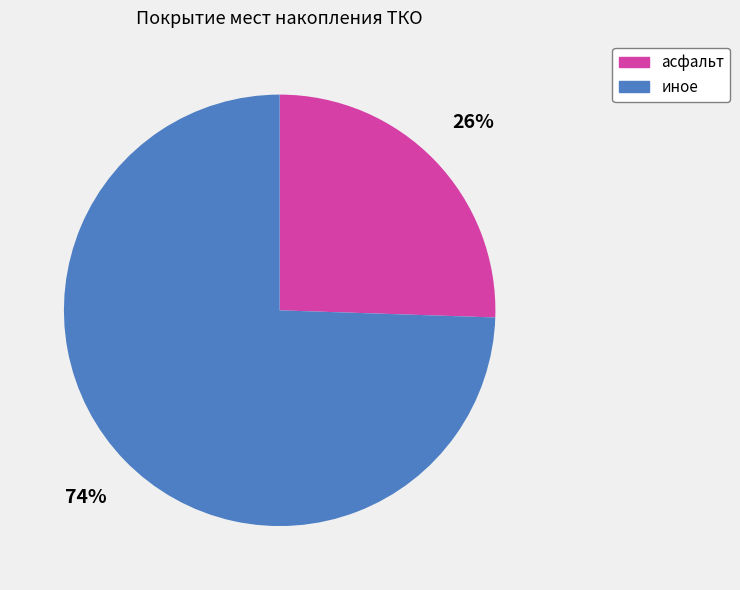

To the nearest percent, what is the average slice percentage?

50%